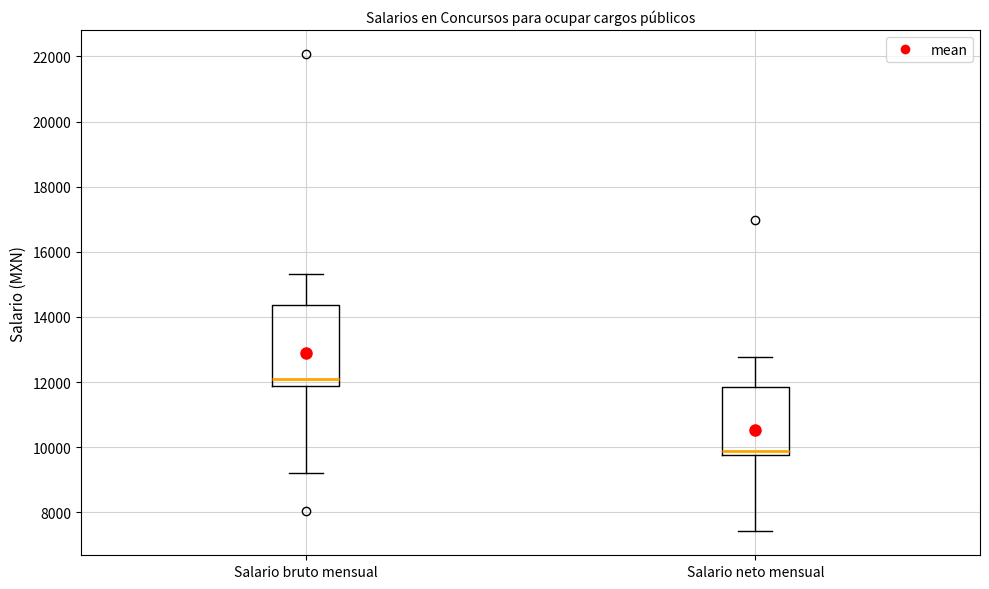

Reading left to right, transcribe this box plot: for each box, give where its median line is, the range the box spans, and where its two whiskers end, as read against the y-axis. The values are not printed on the chart, so give them approximately, as read against the axis.

Salario bruto mensual: median 12000, box 11800 to 14400, whiskers 9200 to 15400
Salario neto mensual: median 9800 (just above the box's lower edge), box 9800 to 11800, whiskers 7400 to 12800